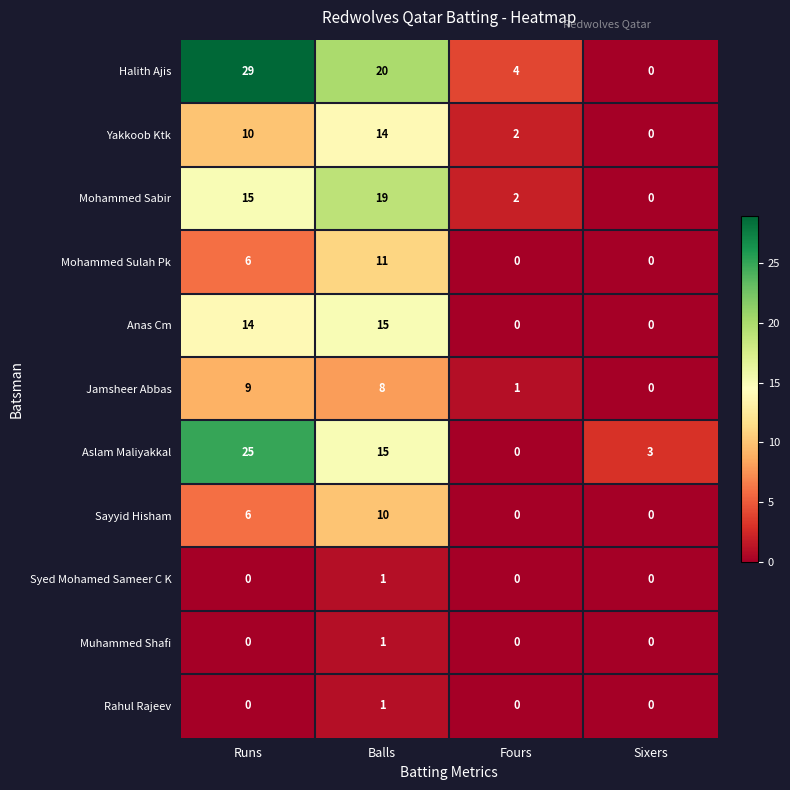

Which series has the widest spread of values?

Halith Ajis